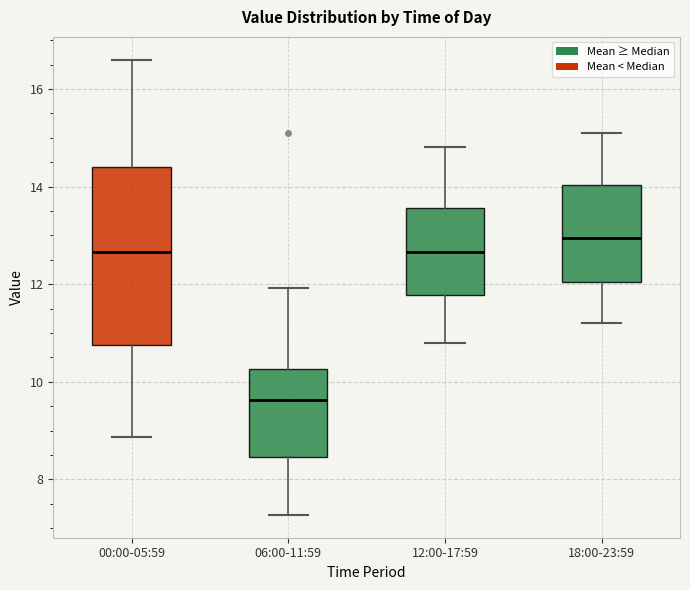

Where is the lower edge of the box for 06:00-11:59 on the y-axis? The values are not printed on the chart, so give them approximately, as read against the axis.

8.4